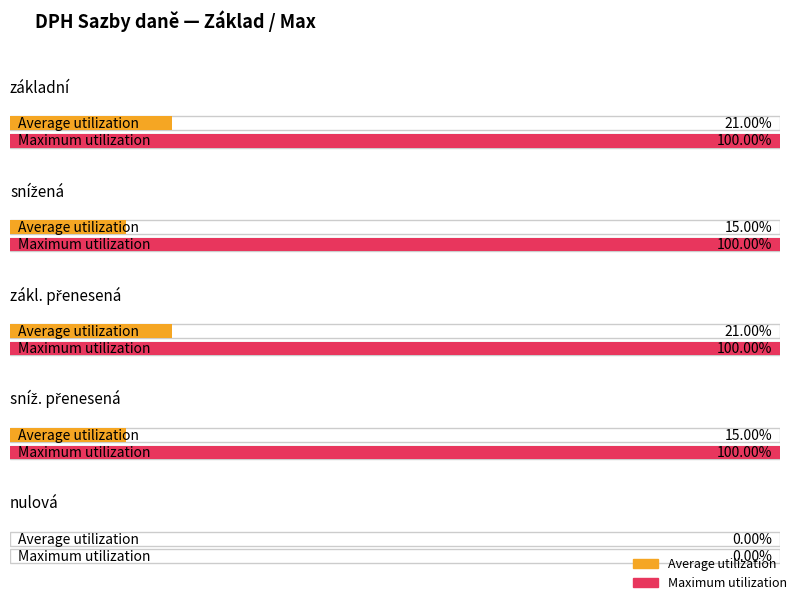

What are all the series names shown in the legend?

Average utilization, Maximum utilization